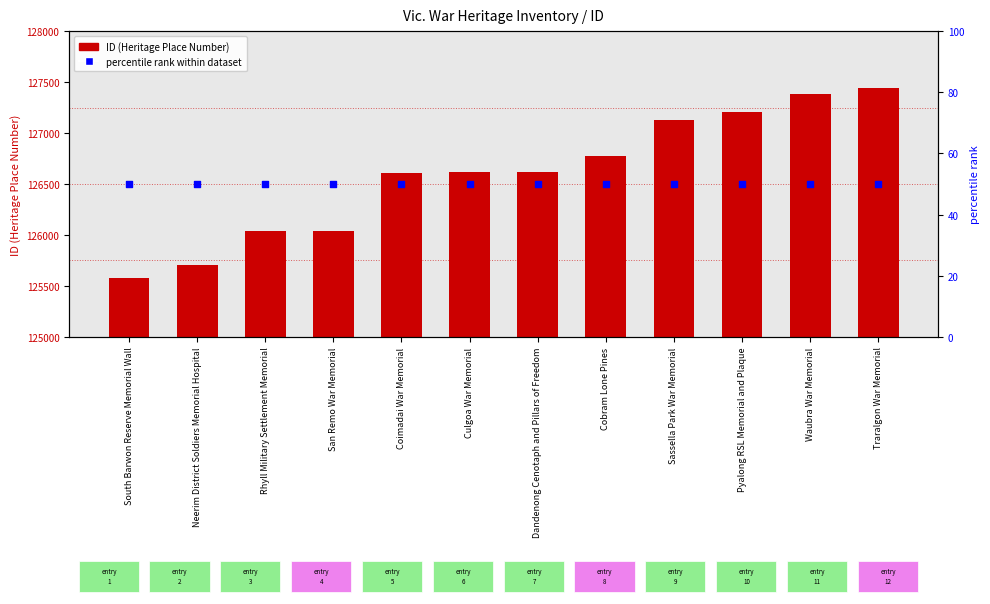

Is the value of ID (Heritage Place Number) at Sassella Park War Memorial greater than the value of percentile rank within dataset at San Remo War Memorial?

Yes